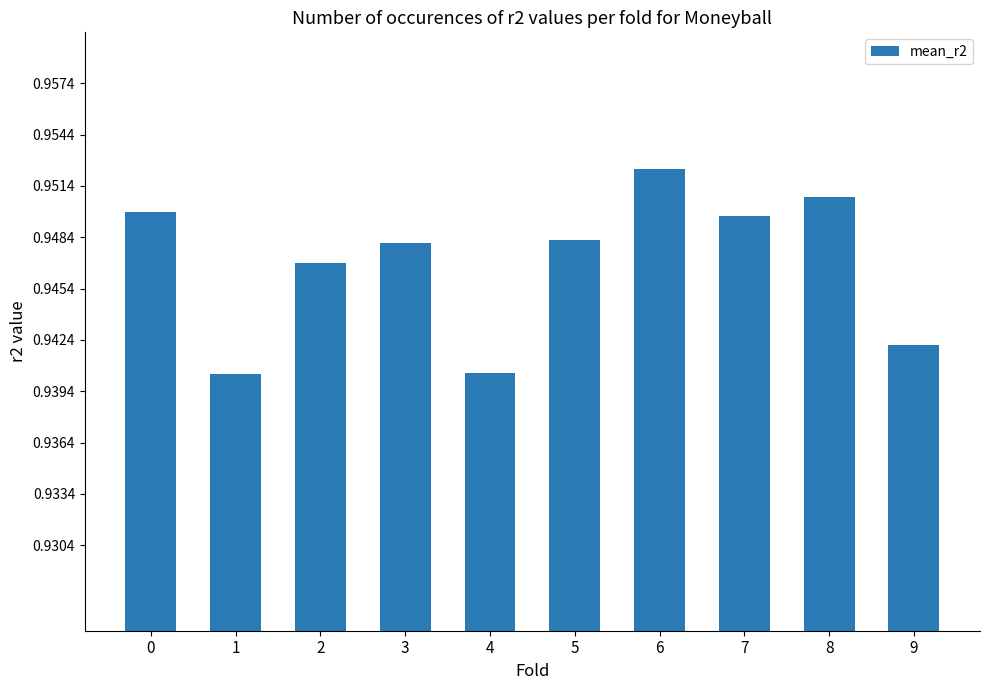

Is it true that the value at 2 is 1.3?

False